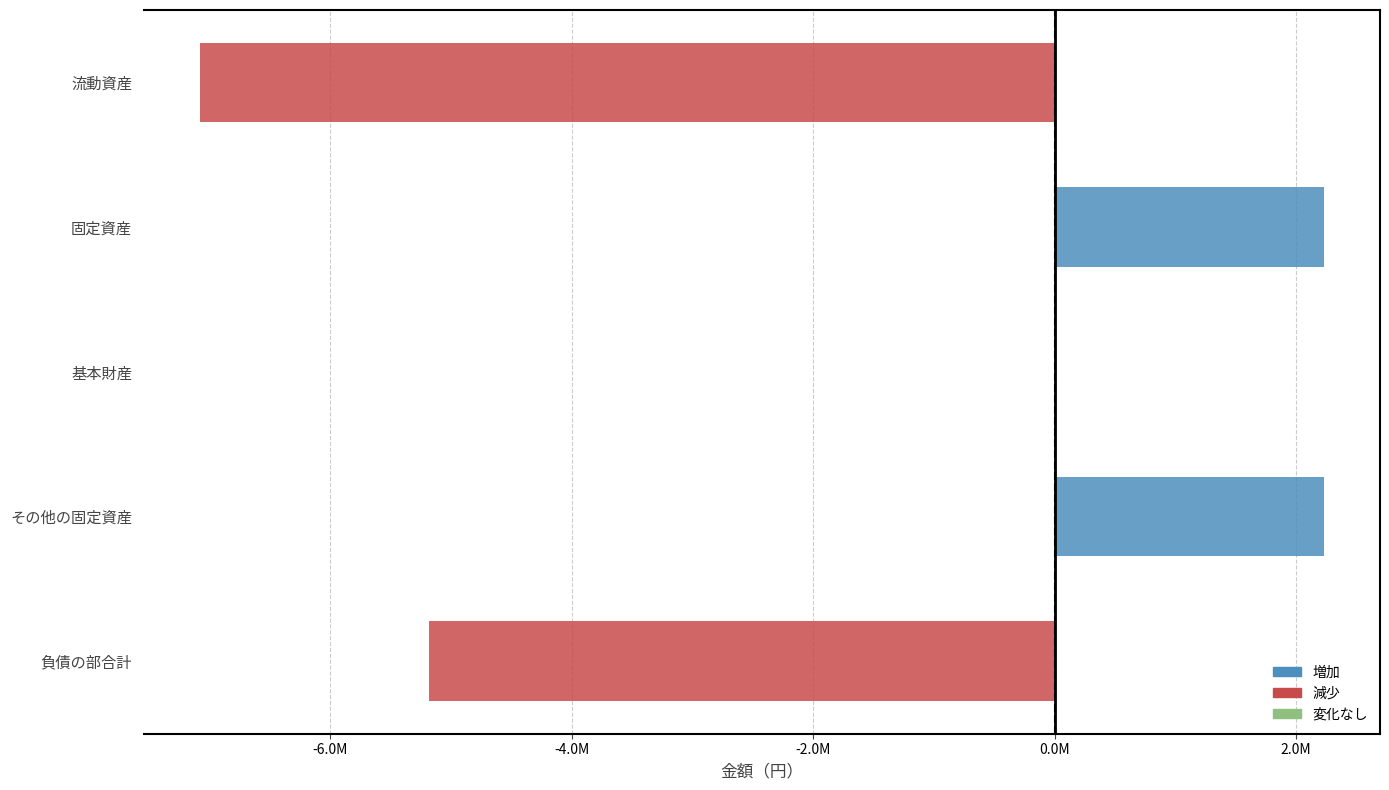

Count the values in the range -5181767 to 2229561.

4